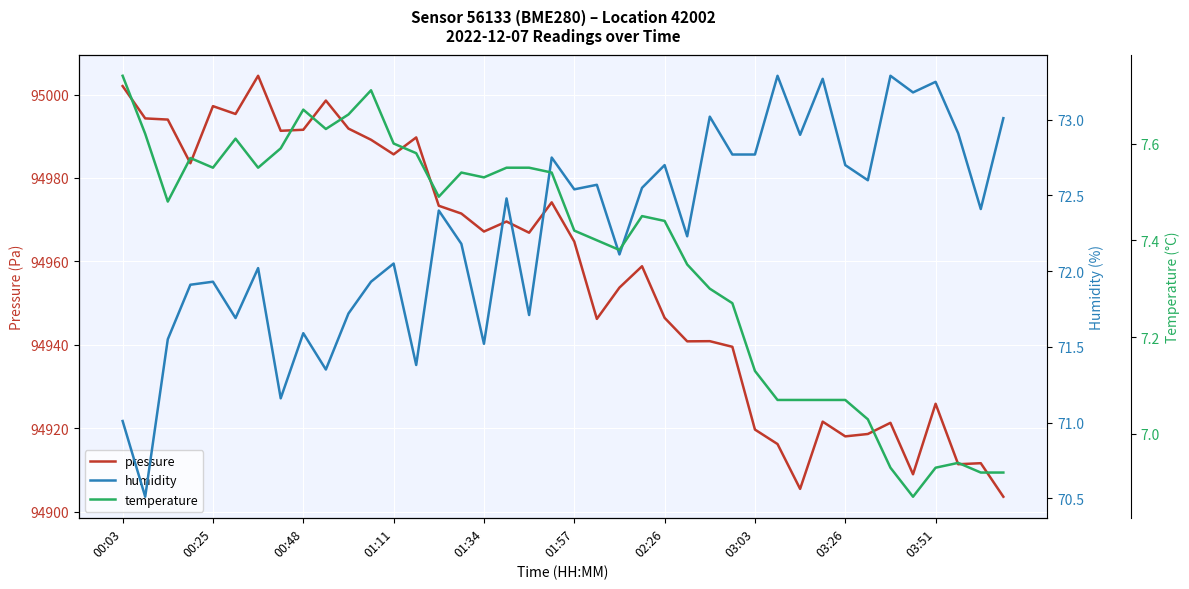

How many values in the temperature series are below 7?

6